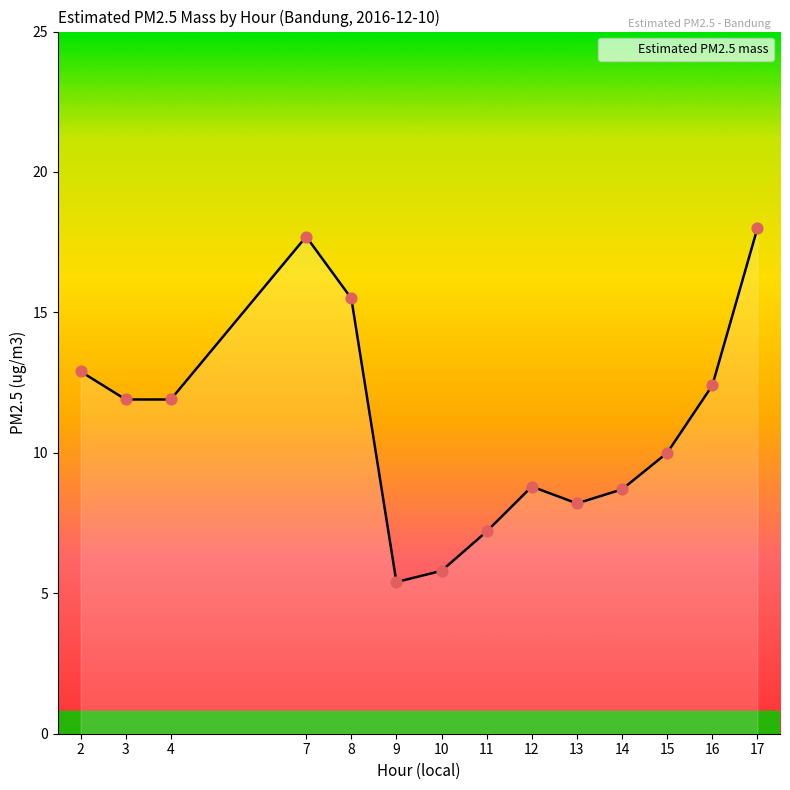

What is the change in value from 8 to 10?

-9.7